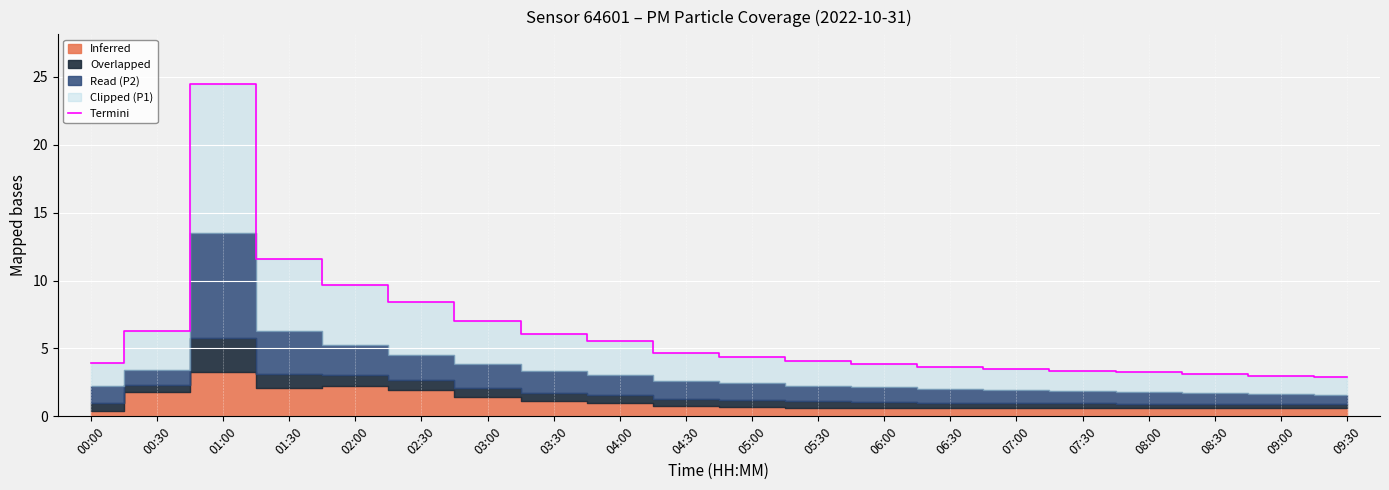

Reading left to right, extract all data points from this chart.

3.9	6.3	24.5	11.6	9.7	8.4	7.1	6.1	5.5	4.7	4.4	4.0	3.8	3.6	3.5	3.4	3.2	3.1	3.0	2.9